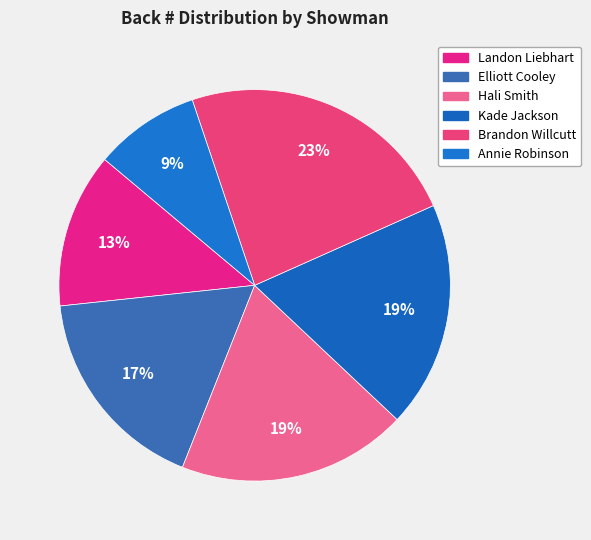

How many slices are in this pie chart?

6